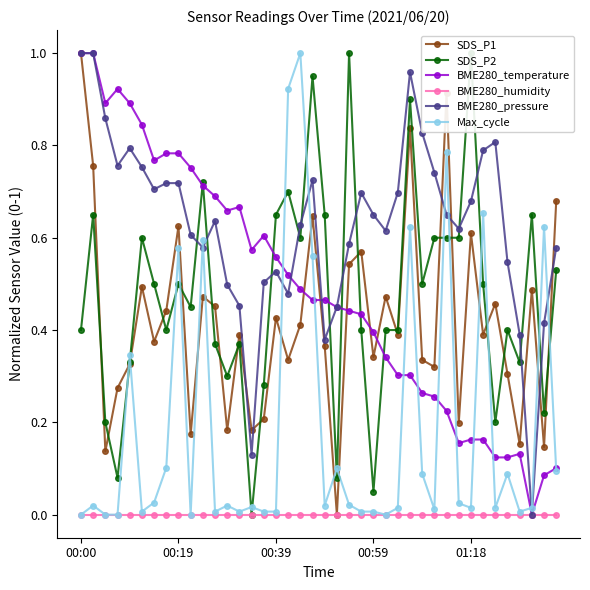

True or false: SDS_P1 has more than 1 points higher than both neighbors.

True